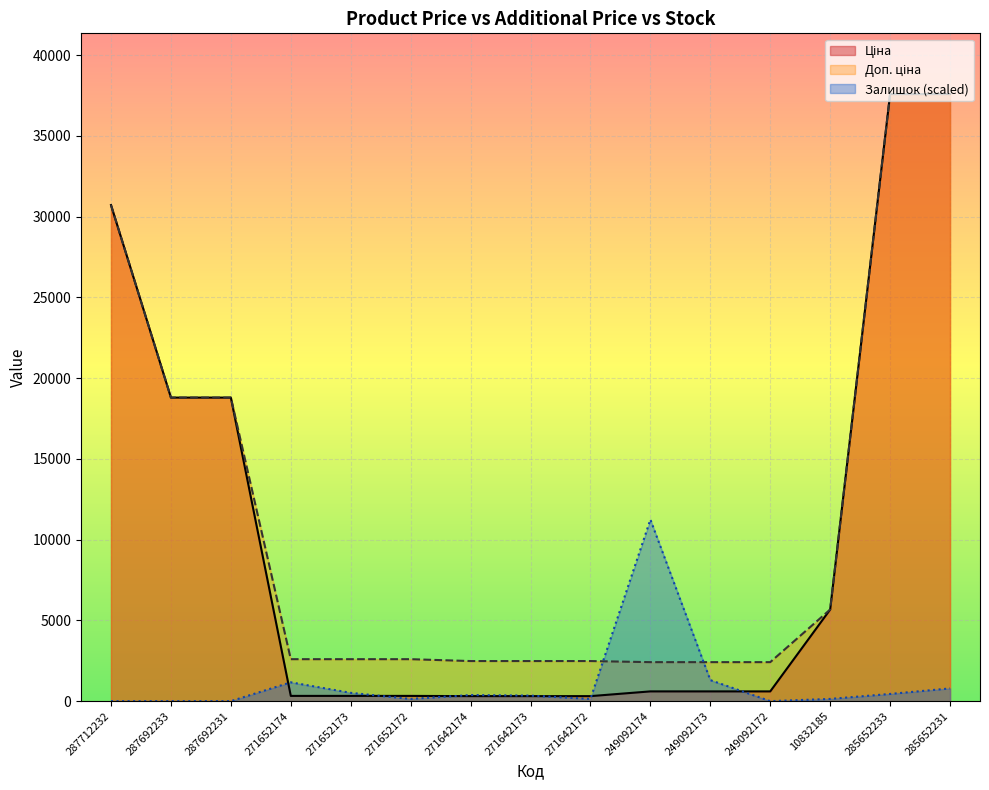

List the series in order of their peak value, lowest first.

Залишок, Ціна, Доп. ціна